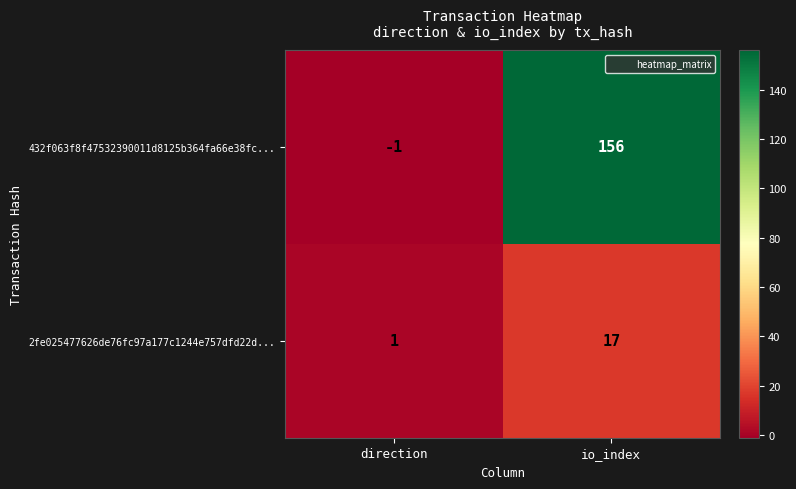

Is it true that 432f063f8f47532390011d8125b364fa66e38fc... equals 206 at io_index?

False